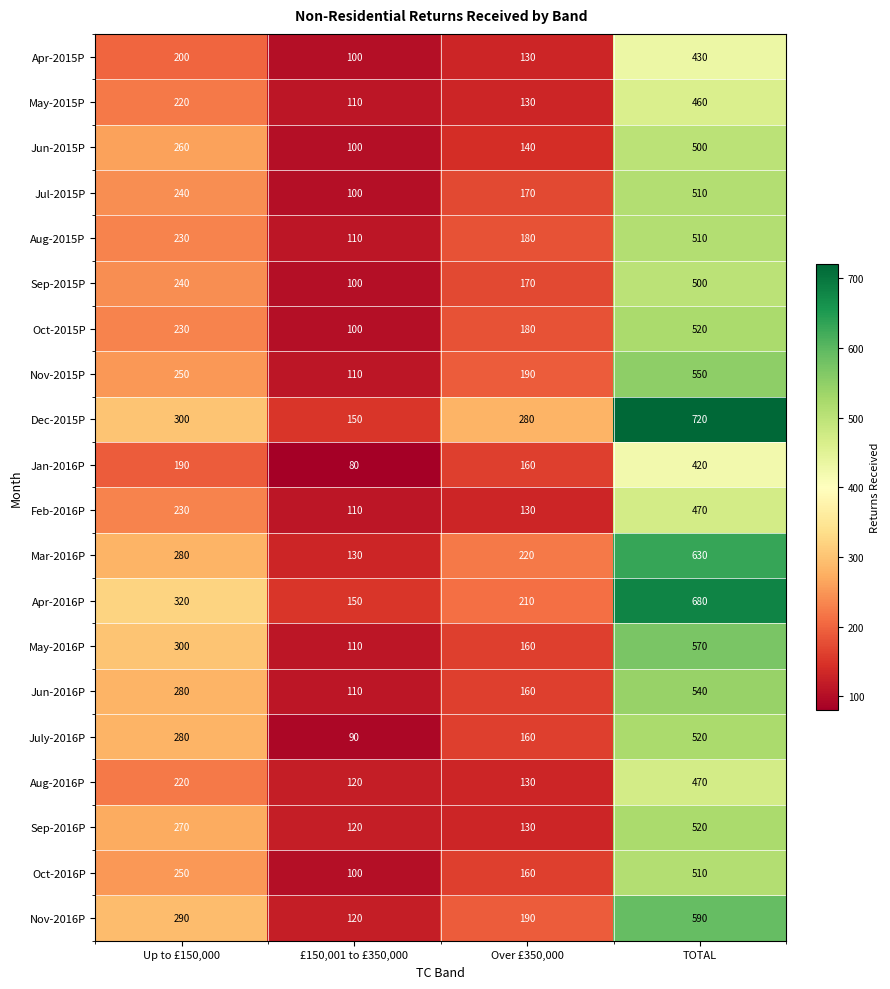

What is the sum of the Nov-2015P values at Up to £150,000 and TOTAL?

800